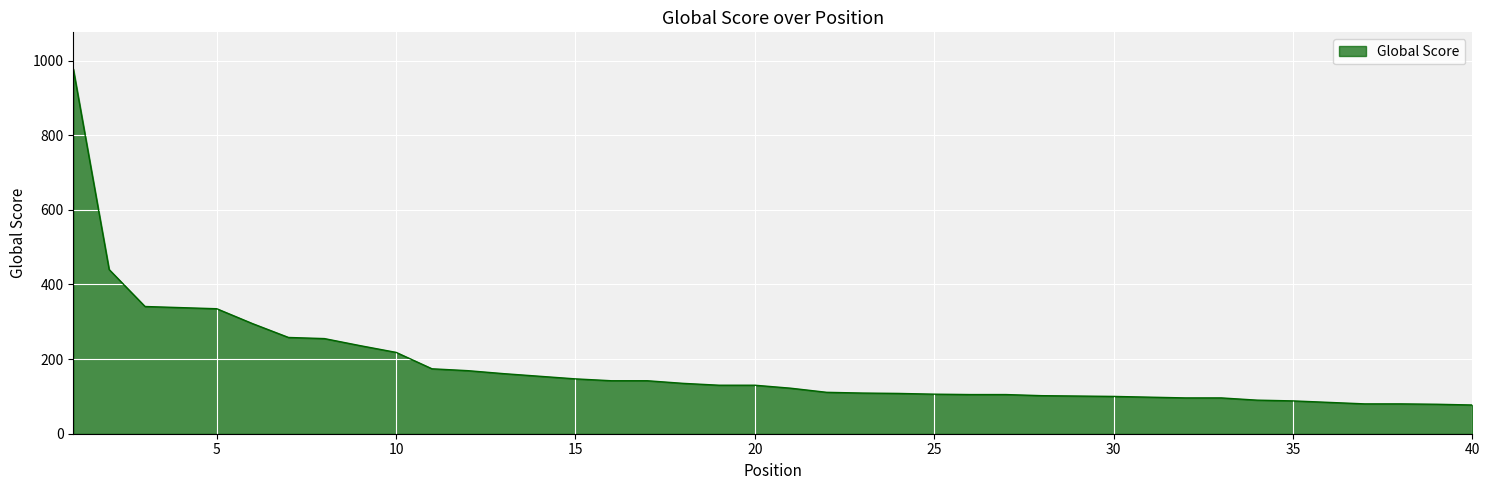

What is the smallest value displayed?

77